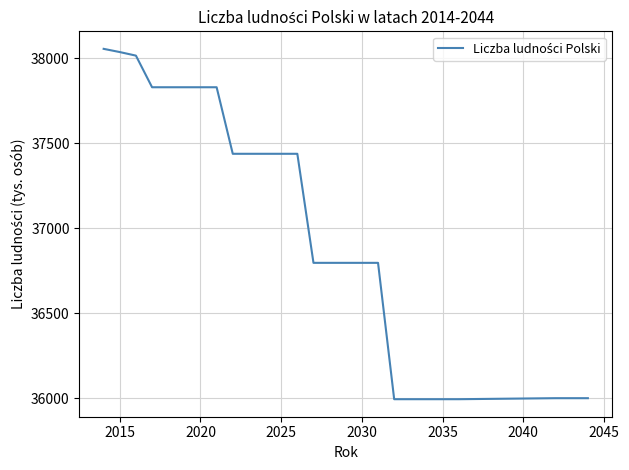

What is the maximum value shown in the chart?

38056.0